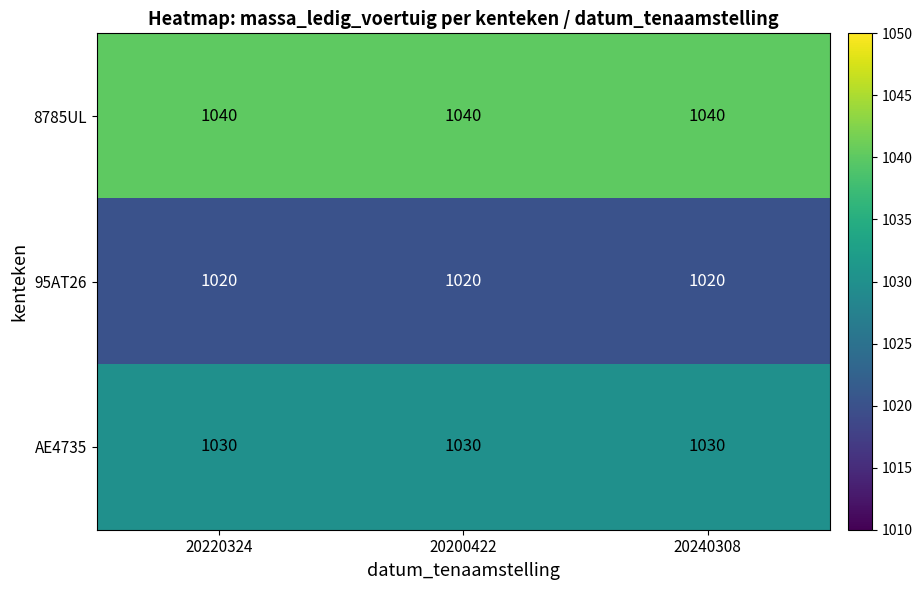

What is the spread (max minus min) of values at 20200422?

20